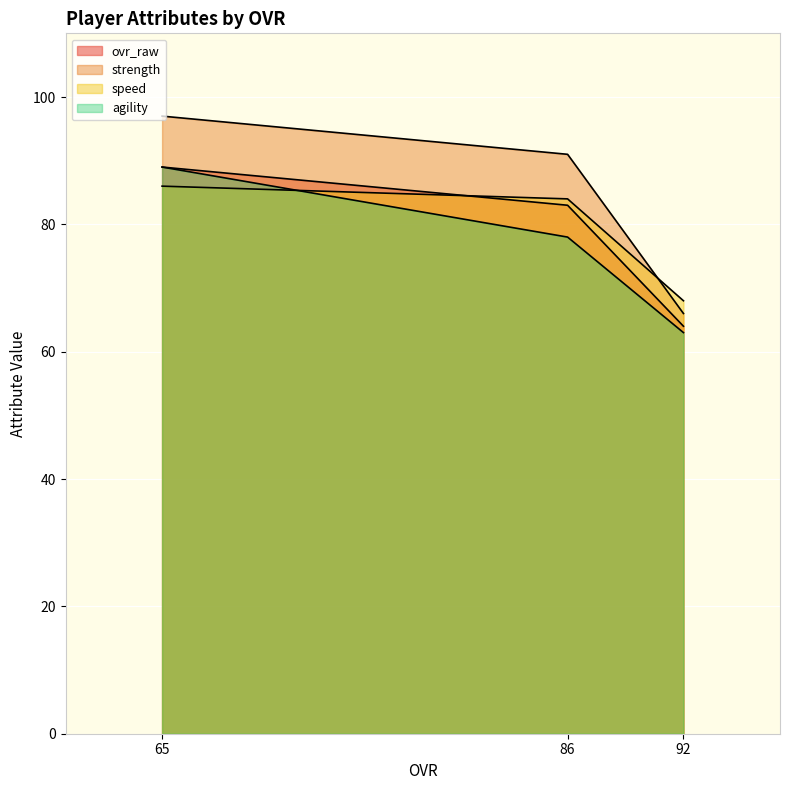

What is the lowest value of the strength series?

66